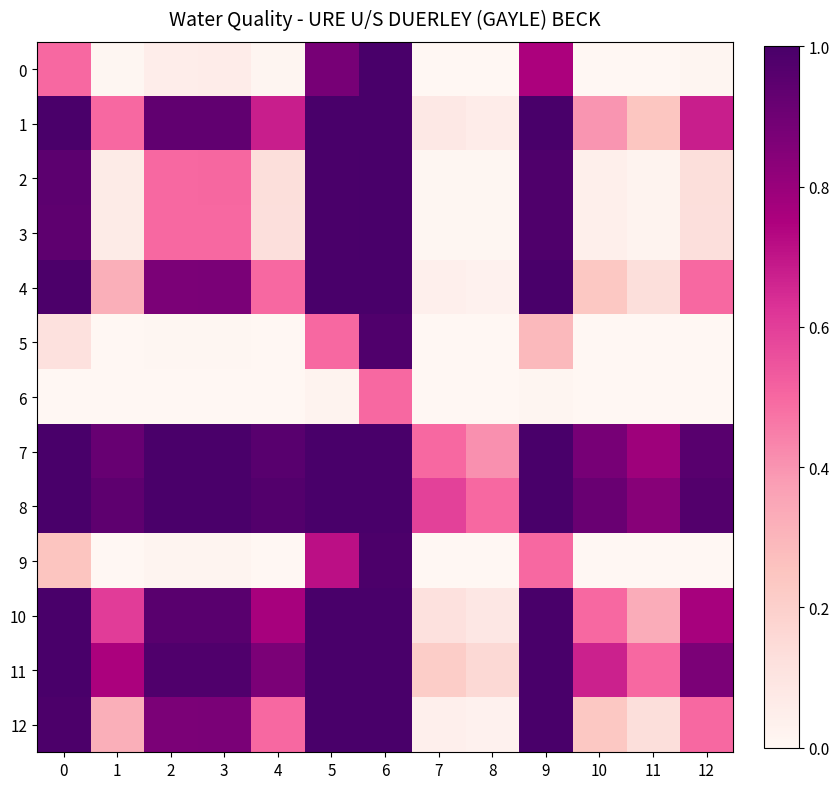

Reading left to right, list all the values displayed in this chart.

0: 0=0.5	1=0.0	2=0.1	3=0.1	4=0.0	5=0.9	6=1.0	7=0.0	8=0.0	9=0.8	10=0.0	11=0.0	12=0.0
1: 0=1.0	1=0.5	2=0.9	3=0.9	4=0.7	5=1.0	6=1.0	7=0.1	8=0.1	9=1.0	10=0.4	11=0.2	12=0.7
2: 0=0.9	1=0.1	2=0.5	3=0.5	4=0.1	5=1.0	6=1.0	7=0.0	8=0.0	9=1.0	10=0.0	11=0.0	12=0.1
3: 0=0.9	1=0.1	2=0.5	3=0.5	4=0.1	5=1.0	6=1.0	7=0.0	8=0.0	9=1.0	10=0.0	11=0.0	12=0.1
4: 0=1.0	1=0.3	2=0.9	3=0.9	4=0.5	5=1.0	6=1.0	7=0.0	8=0.0	9=1.0	10=0.2	11=0.1	12=0.5
5: 0=0.1	1=0.0	2=0.0	3=0.0	4=0.0	5=0.5	6=1.0	7=0.0	8=0.0	9=0.3	10=0.0	11=0.0	12=0.0
6: 0=0.0	1=0.0	2=0.0	3=0.0	4=0.0	5=0.0	6=0.5	7=0.0	8=0.0	9=0.0	10=0.0	11=0.0	12=0.0
7: 0=1.0	1=0.9	2=1.0	3=1.0	4=1.0	5=1.0	6=1.0	7=0.5	8=0.4	9=1.0	10=0.9	11=0.8	12=1.0
8: 0=1.0	1=0.9	2=1.0	3=1.0	4=1.0	5=1.0	6=1.0	7=0.6	8=0.5	9=1.0	10=0.9	11=0.8	12=1.0
9: 0=0.2	1=0.0	2=0.0	3=0.0	4=0.0	5=0.7	6=1.0	7=0.0	8=0.0	9=0.5	10=0.0	11=0.0	12=0.0
10: 0=1.0	1=0.6	2=1.0	3=1.0	4=0.8	5=1.0	6=1.0	7=0.1	8=0.1	9=1.0	10=0.5	11=0.3	12=0.8
11: 0=1.0	1=0.8	2=1.0	3=1.0	4=0.9	5=1.0	6=1.0	7=0.2	8=0.2	9=1.0	10=0.7	11=0.5	12=0.9
12: 0=1.0	1=0.3	2=0.9	3=0.9	4=0.5	5=1.0	6=1.0	7=0.0	8=0.0	9=1.0	10=0.2	11=0.1	12=0.5